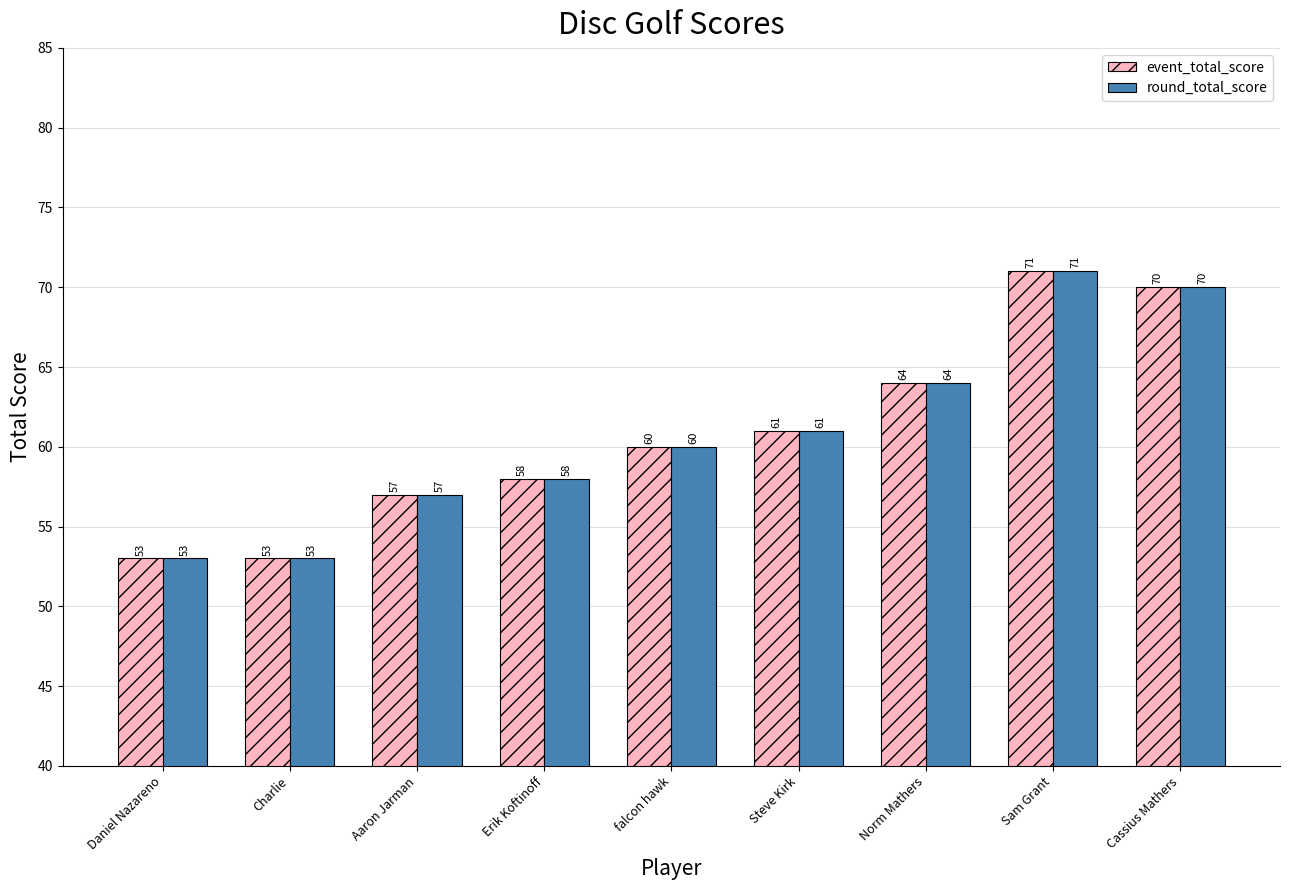

The event_total_score series shows 118 at Sam Grant. True or false?

False